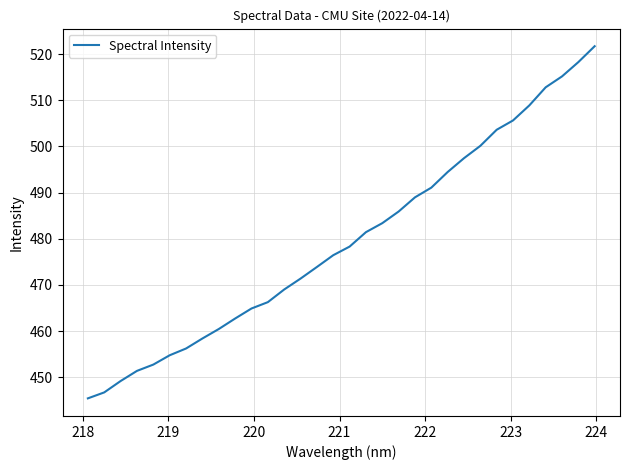

What is the sum of all values?

15346.8